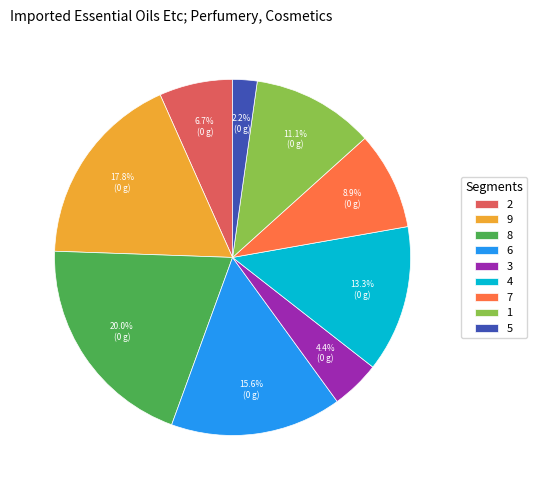

Between 9 and 8, which is larger?

8